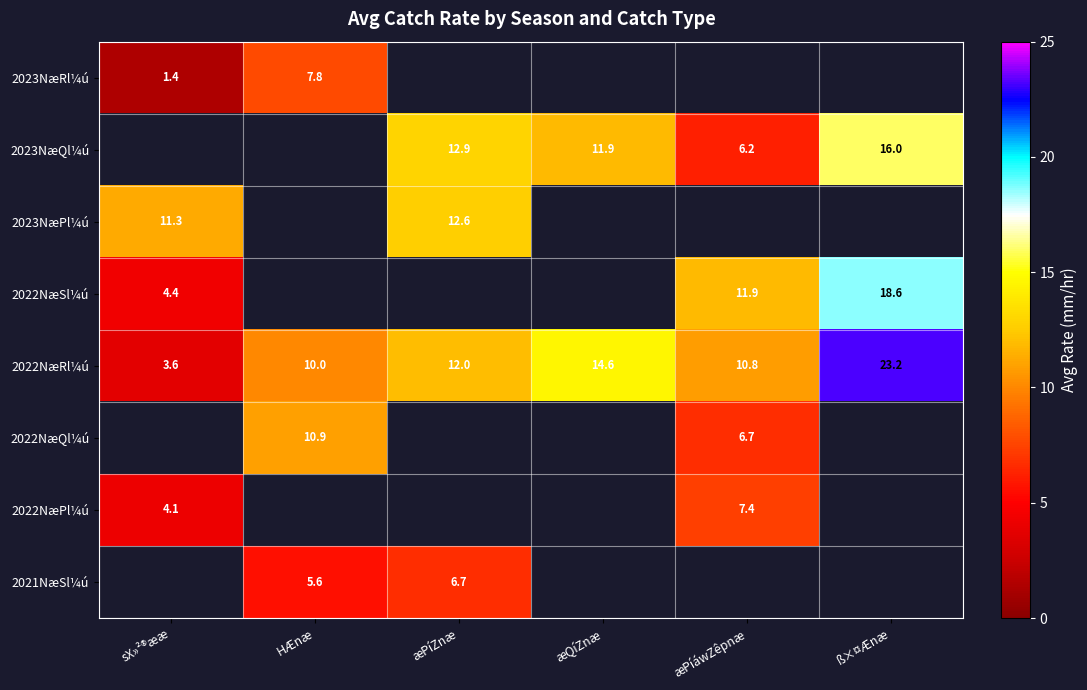

True or false: 2022NæQl¼ú has a value of 10.5 at æPíáwZêpnæ.

False